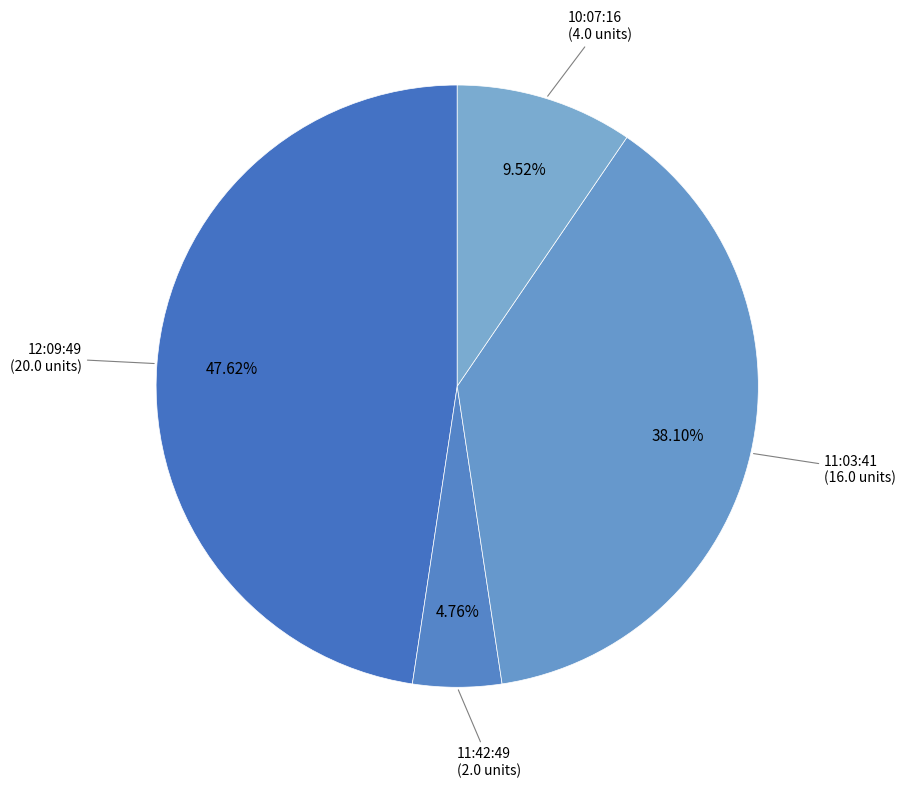

To the nearest percent, what is the difference between the largest and smallest slice percentages?

43%